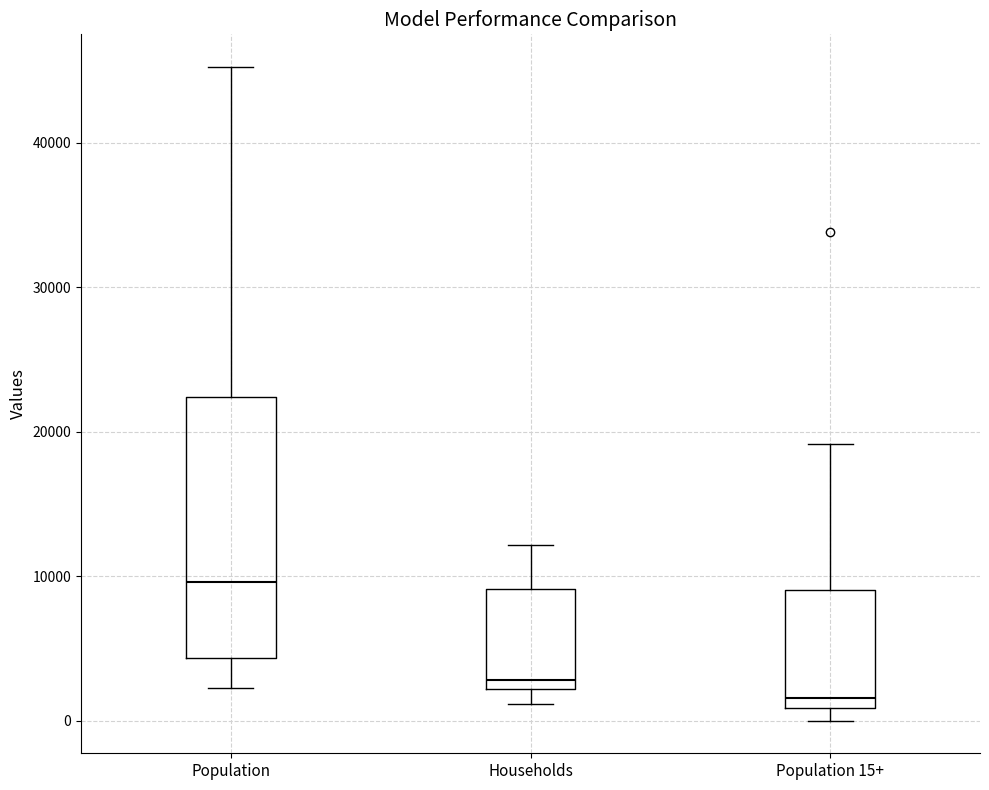

Reading left to right, read every box against the y-axis: the position of its median line, the range the box covers, and the ends of its whiskers. The values are not printed on the chart, so give them approximately, as read against the axis.

Population: median 10000, box 4000 to 22000, whiskers 2000 to 45000
Households: median 3000, box 2000 to 9000, whiskers 1000 to 12000
Population 15+: median 2000, box 1000 to 9000, whiskers 0 to 19000